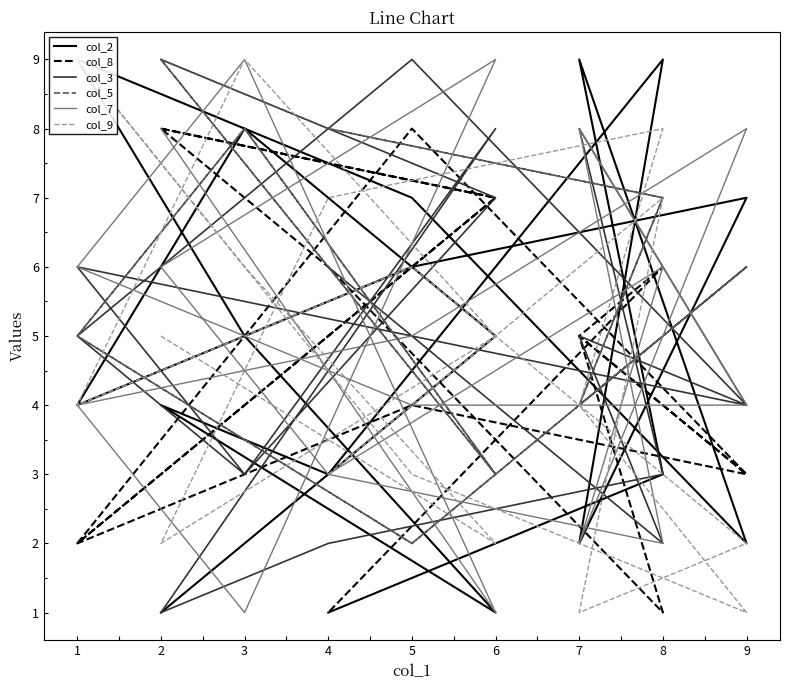

The col_3 series shows 1 at 9. True or false?

False